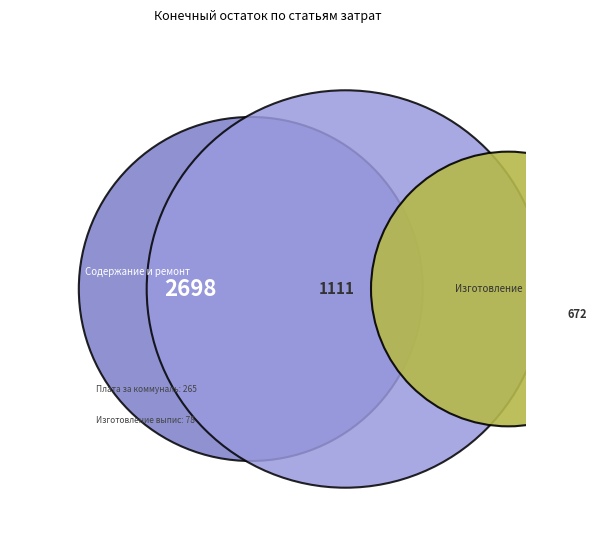

To the nearest percent, what is the combined percentage of Изготовление технического паспорта and Содержание и ремонт общего имущества?

79%